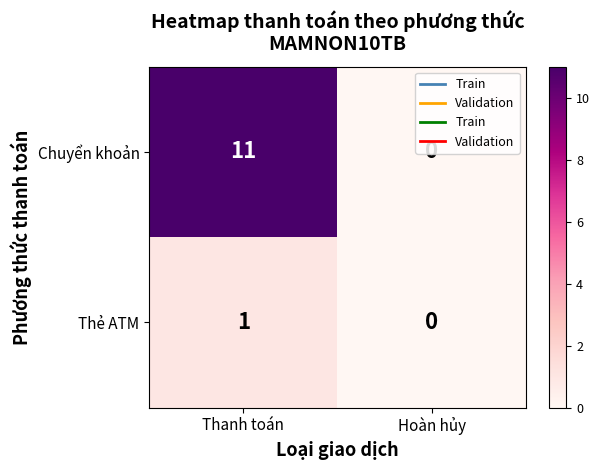

Rank the categories by Chuyển khoản value from highest to lowest.

Thanh toán, Hoàn hủy